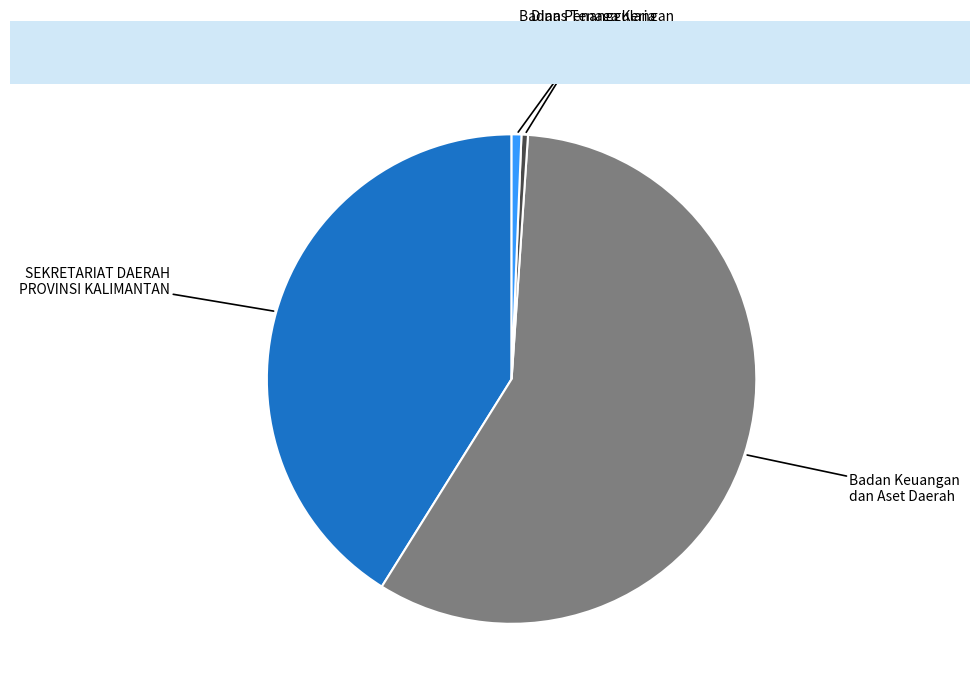

Is it true that Dinas Tenaga Kerja dan Transmigrasi is 0% of the pie?

True